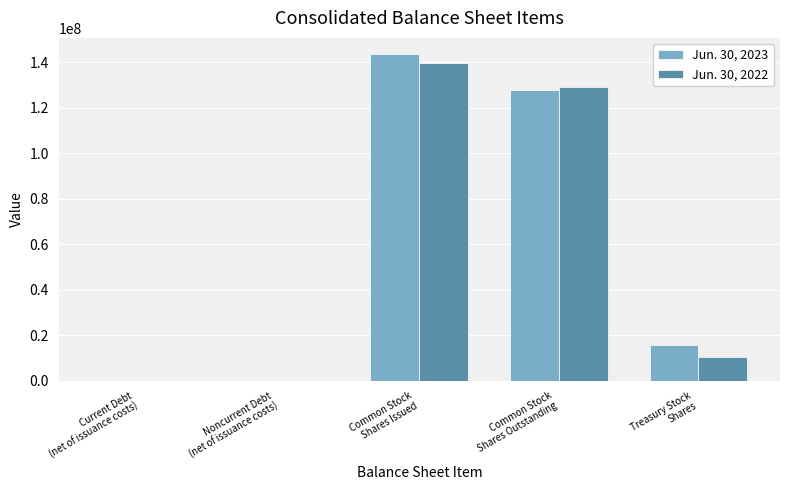

Are the bars grouped side by side (vs. stacked)?

Yes